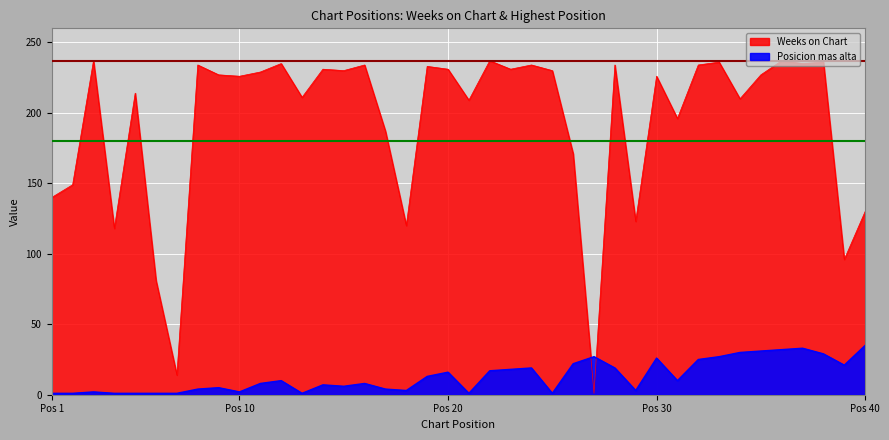

Which series has the largest range (max minus min)?

Weeks on Chart